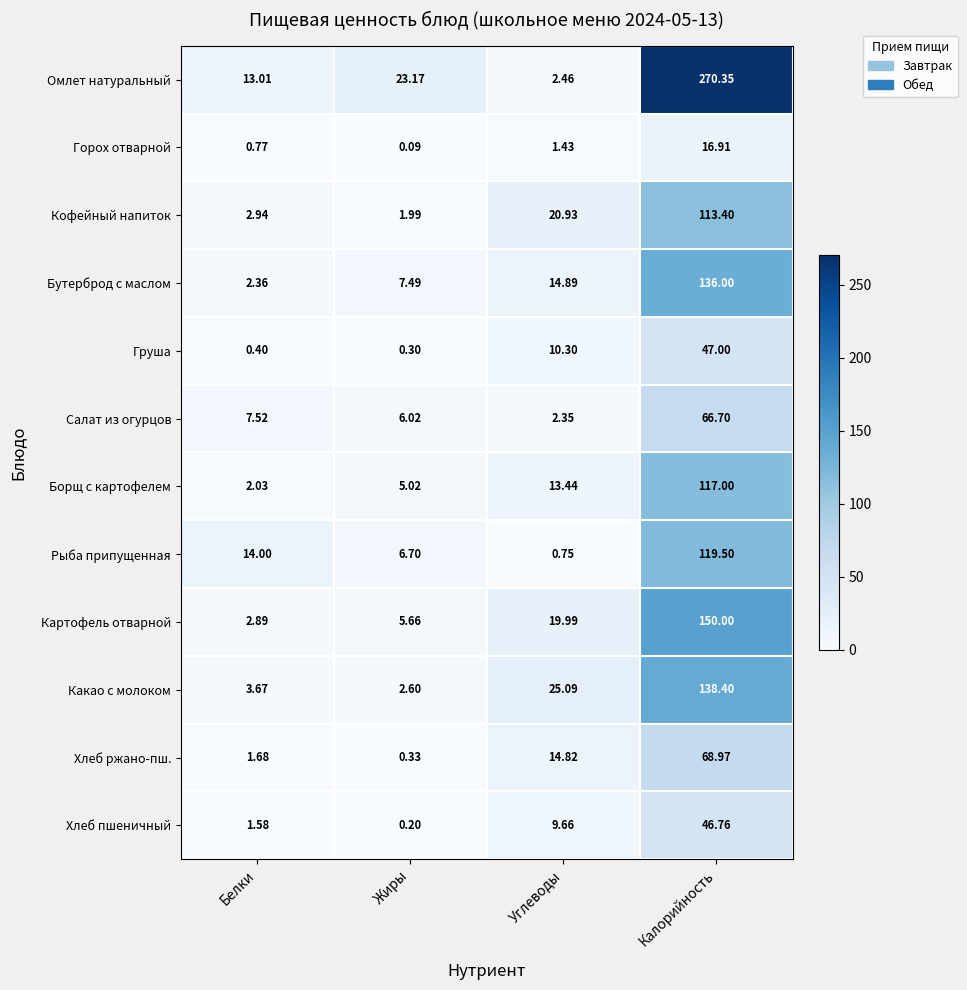

Between Жиры and Калорийность, which series saw the biggest shift?

Омлет натуральный